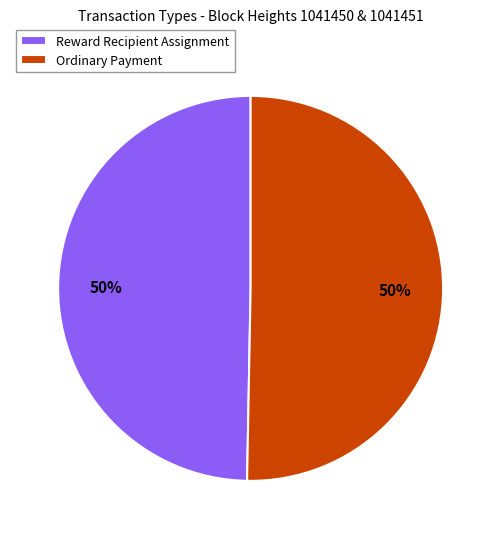

Approximately how many times larger is the value at Ordinary Payment compared to Reward Recipient Assignment?

1.0